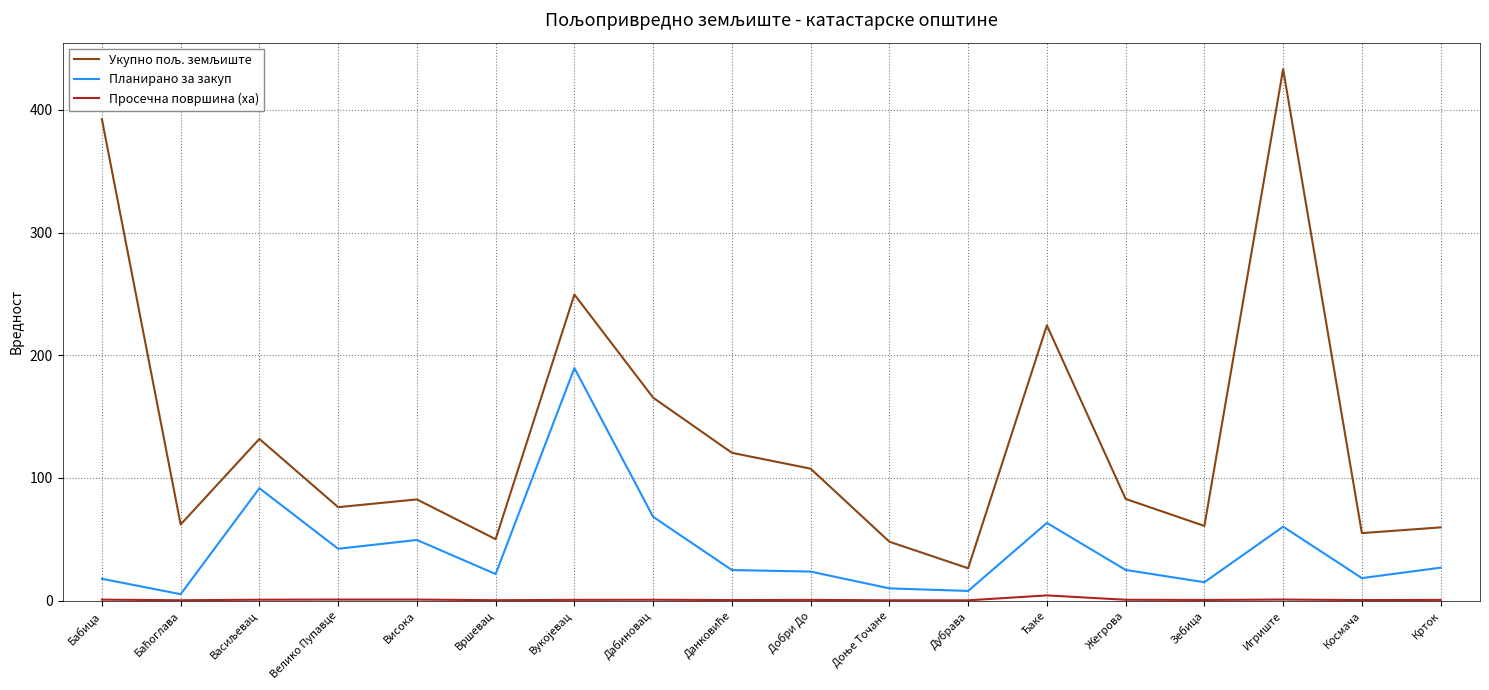

At which category is the sum across all series the highest?

Игриште